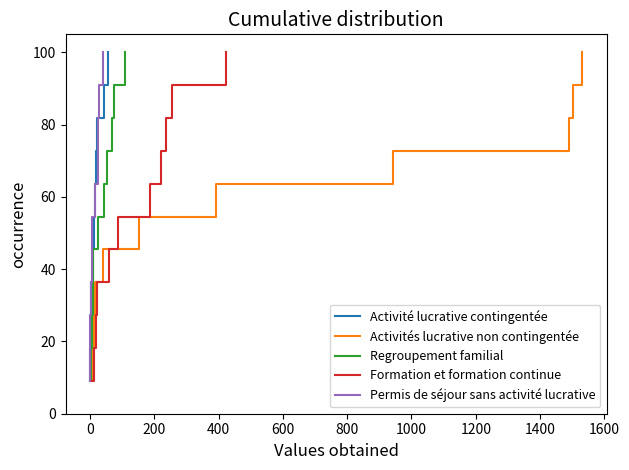

True or false: Activités lucrative non contingentée and Regroupement familial intersect in this chart.

False